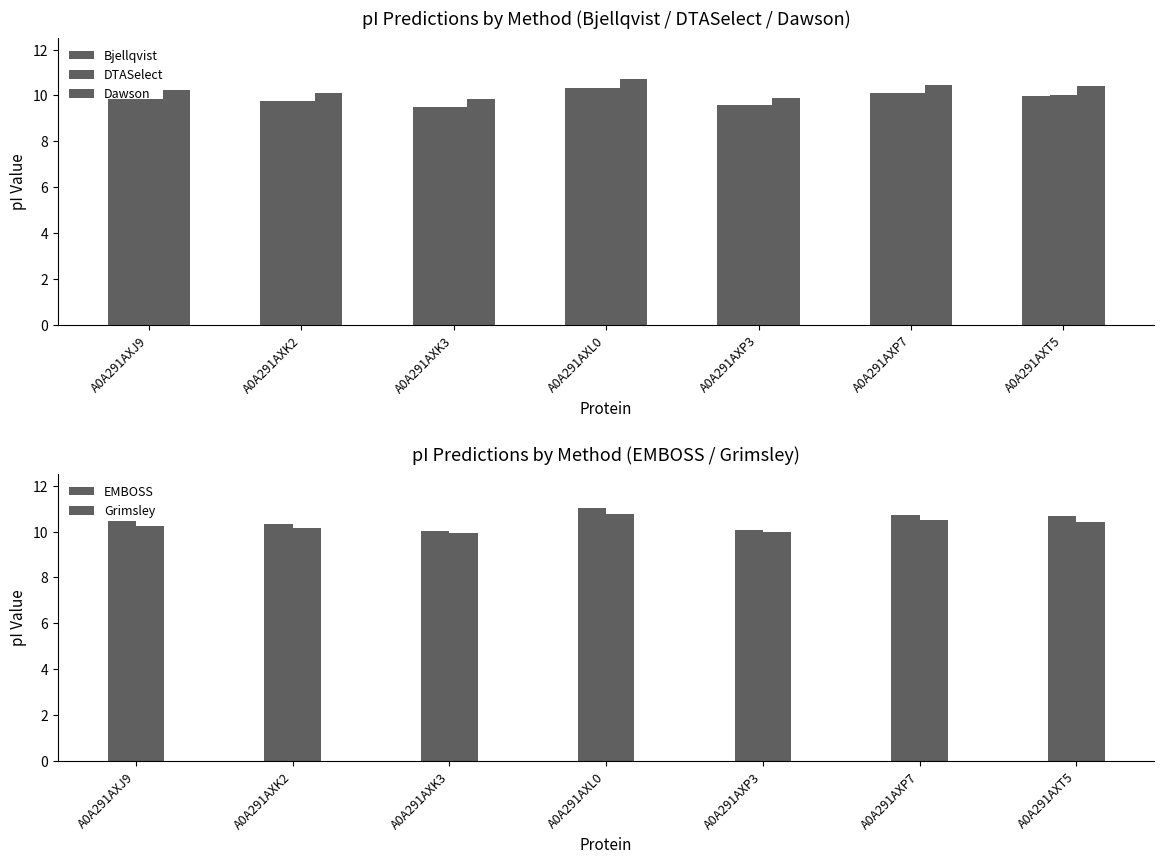

Is the value of EMBOSS at A0A291AXJ9 greater than the value of Bjellqvist at A0A291AXL0?

Yes